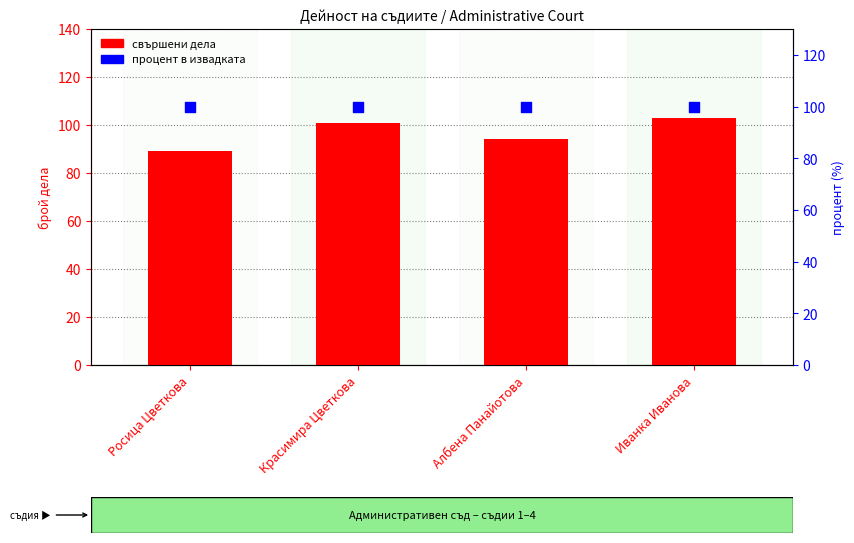

At how many categories does at least one series exceed 102?

1